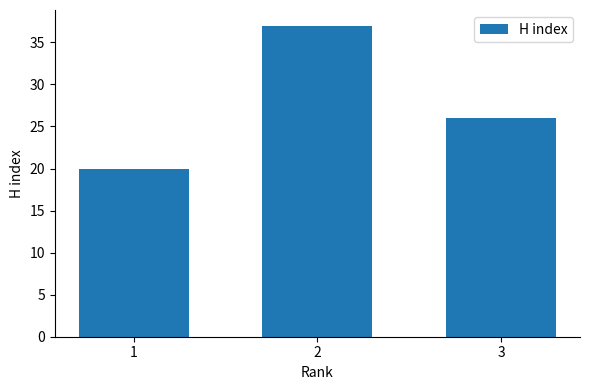

Where does the data first go above 26?

2